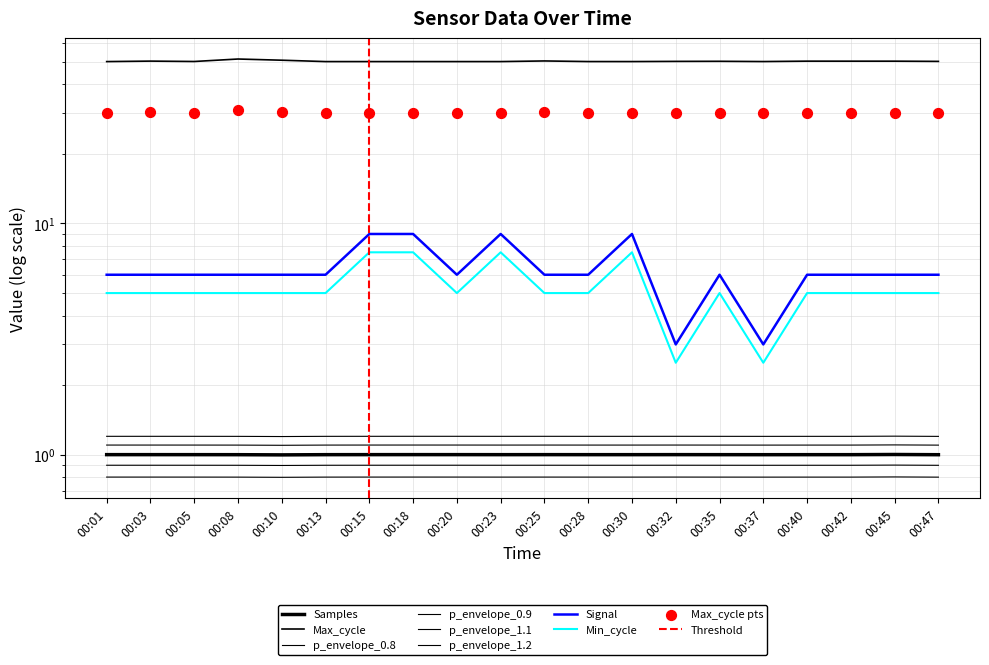

Which series contains the highest Y value?

Max_cycle